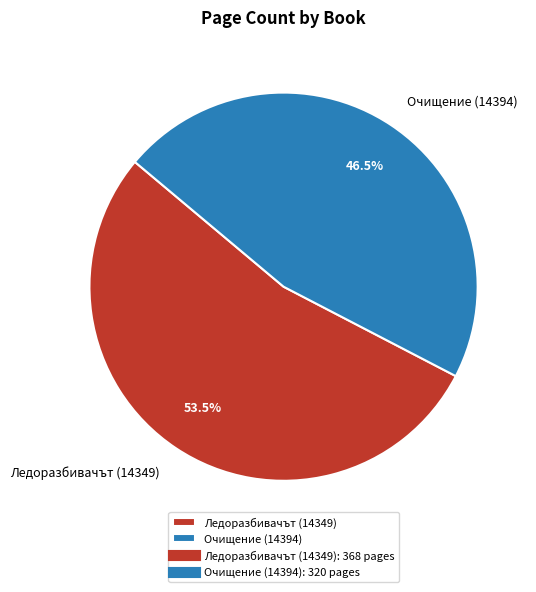

Which slice represents more than half of the pie?

Ледоразбивачът (14349)